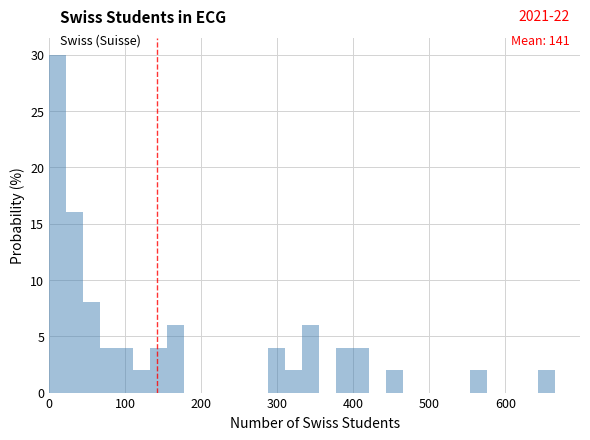

Read against the x-axis, roughly where is the centre of the tallest bar?

10